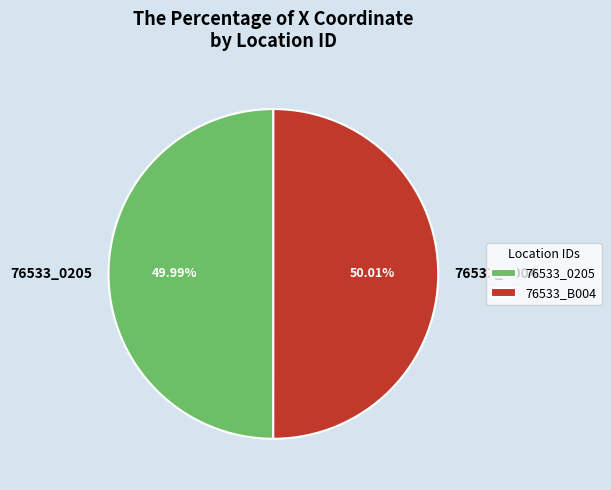

Count the number of slices in the pie.

2